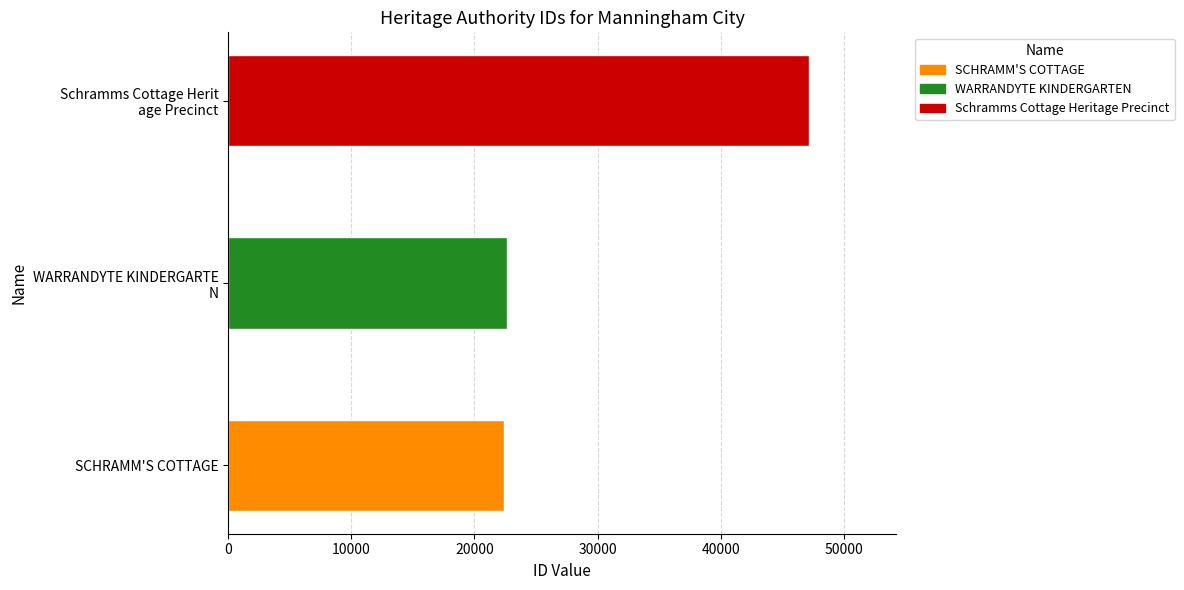

What is the change in value from SCHRAMM'S COTTAGE to WARRANDYTE KINDERGARTE N?

+251